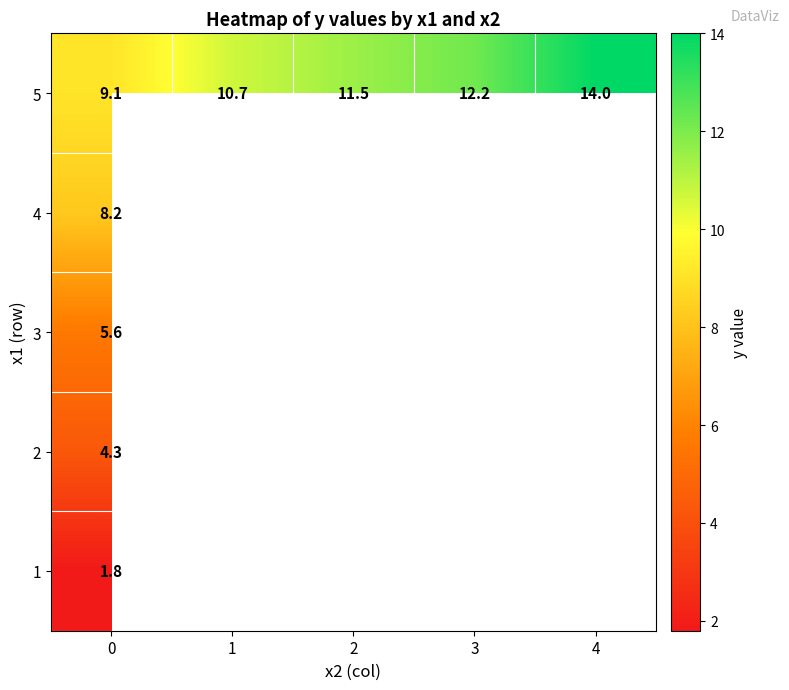

What is the total value across all series at 0?

29.0